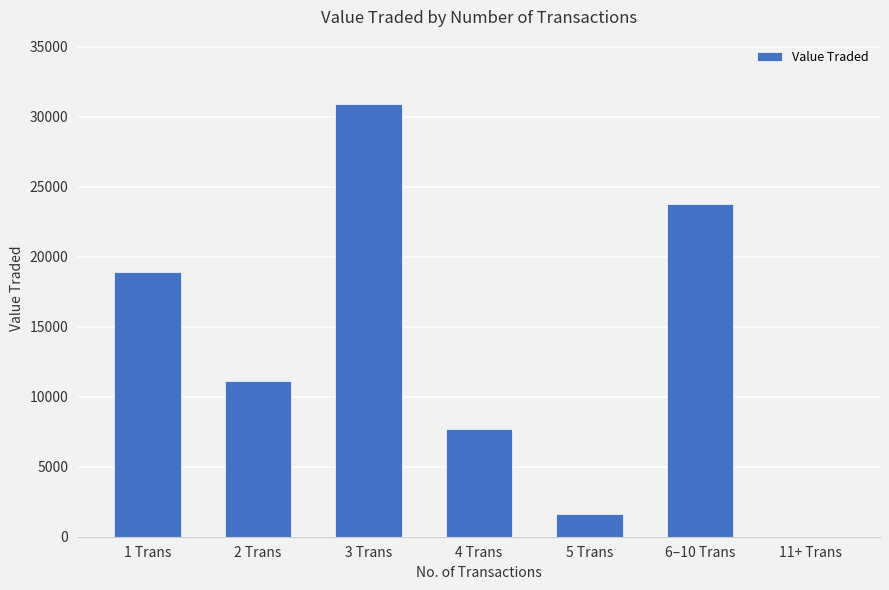

What is the approximate value at 5 Trans?

1632